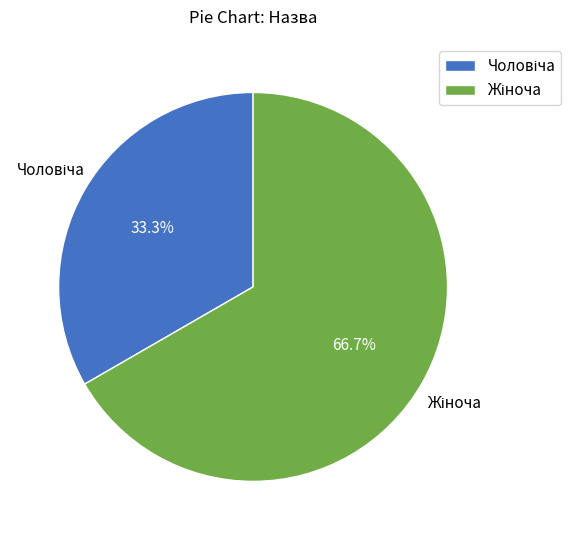

How many segments does this pie chart have?

2